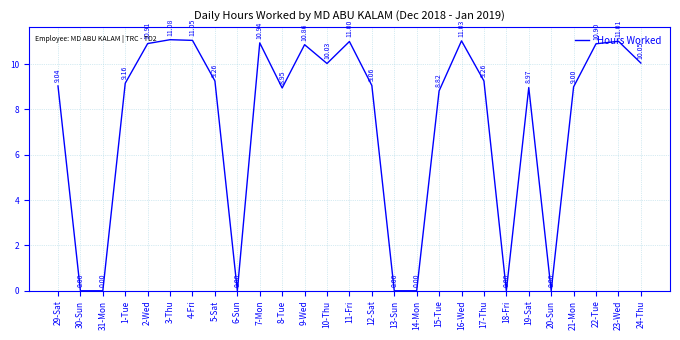

The value at 11-Fri is 11.0. True or false?

True